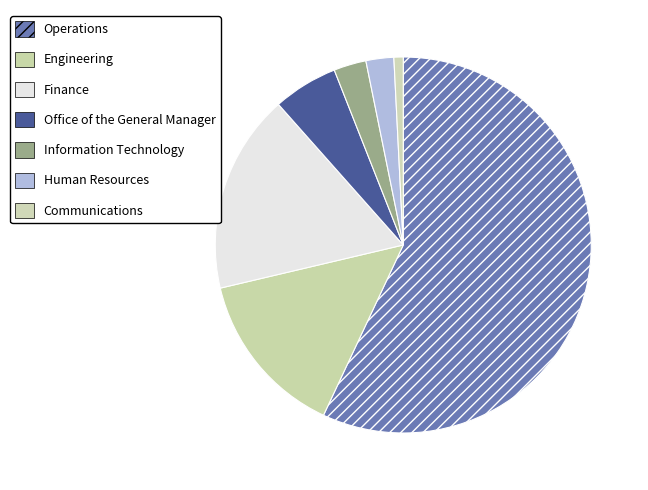

What percentage is NOT represented by Information Technology?

97.2%